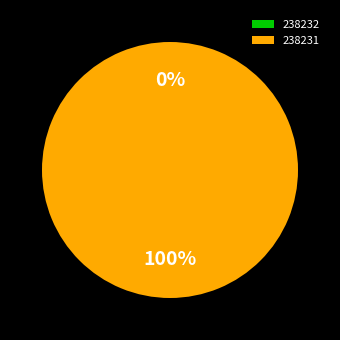

To the nearest percent, what is the average slice percentage?

50%